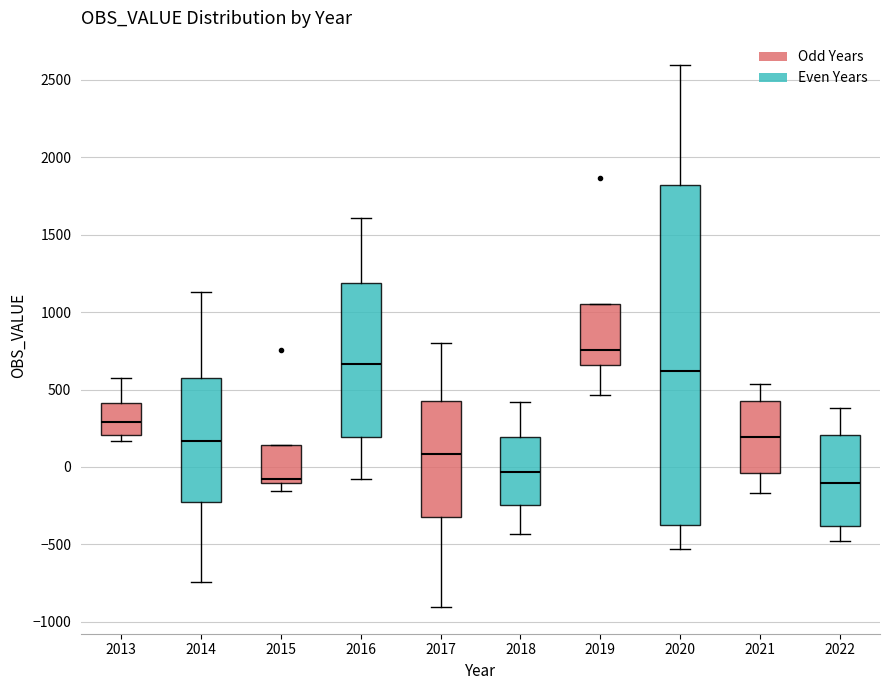

Reading left to right, read every box against the y-axis: the position of its median line, the range the box covers, and the ends of its whiskers. The values are not printed on the chart, so give them approximately, as read against the axis.

2013: median 300, box 200 to 400, whiskers 150 to 550
2014: median 150, box -250 to 600, whiskers -750 to 1150
2015: median -100 (just above the box's lower edge), box -100 to 150, whiskers -150 to 150
2016: median 650, box 200 to 1200, whiskers -100 to 1600
2017: median 100, box -300 to 400, whiskers -900 to 800
2018: median -50, box -250 to 200, whiskers -450 to 400
2019: median 750, box 650 to 1050, whiskers 450 to 1050
2020: median 600, box -400 to 1800, whiskers -550 to 2600
2021: median 200, box -50 to 450, whiskers -150 to 550
2022: median -100, box -400 to 200, whiskers -500 to 400